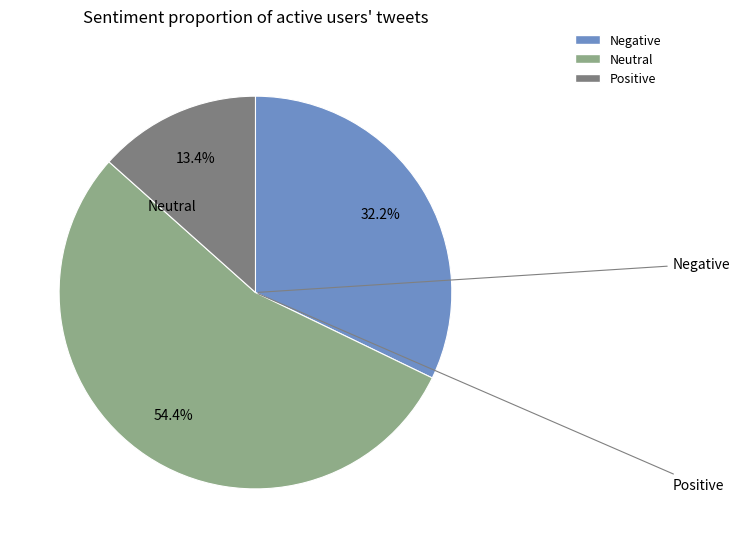

Is there any slice that represents more than half of the pie?

Yes